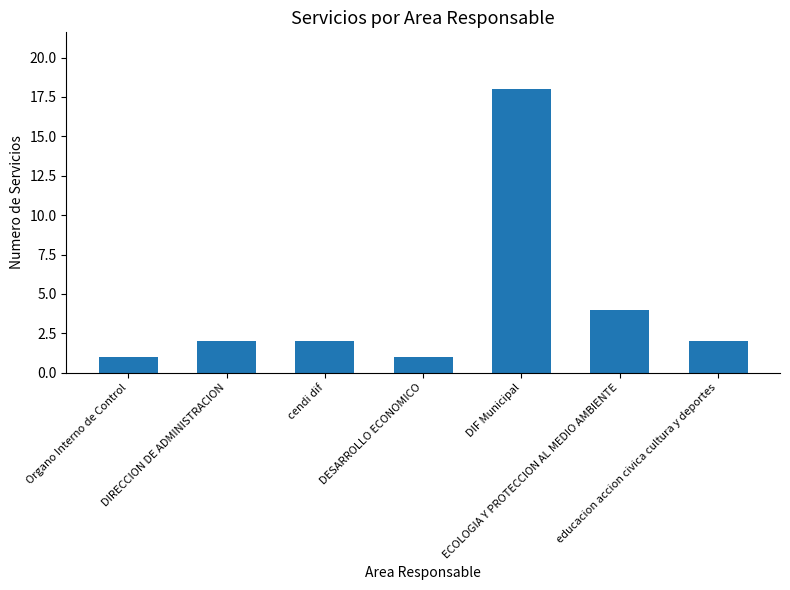

What is the average value?

4